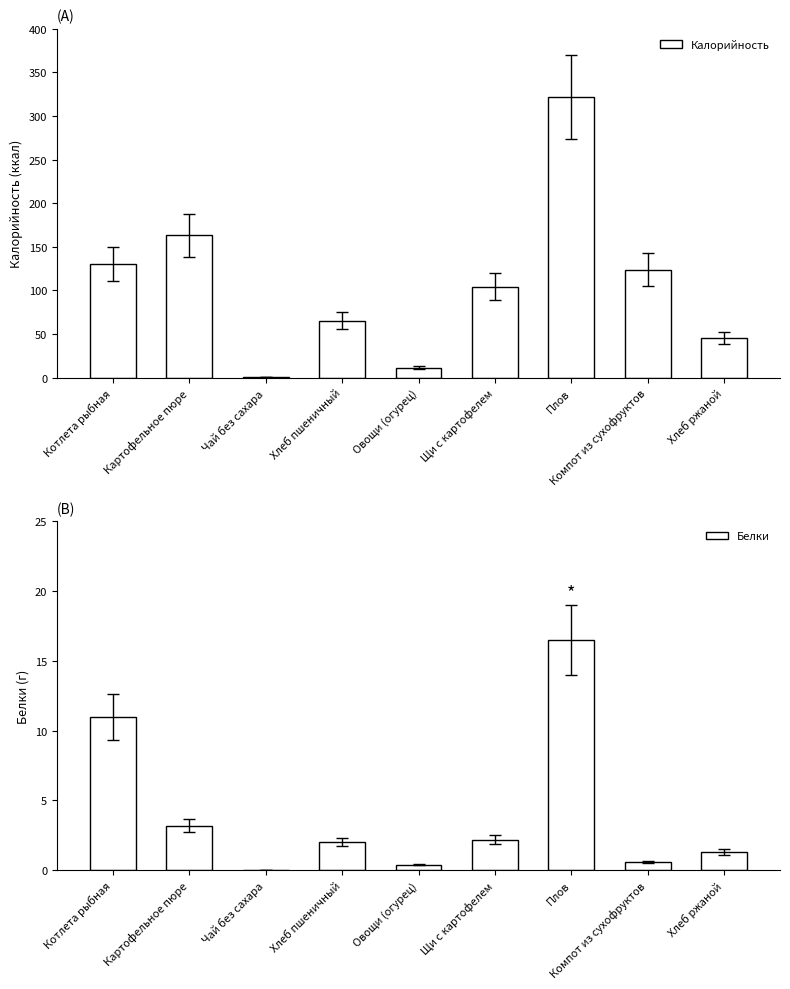

Reading left to right, list all the values displayed in this chart.

Калорийность: Котлета рыбная=130.0	Картофельное пюре=163.5	Чай без сахара=0.3	Хлеб пшеничный=65.5	Овощи (огурец)=11.6	Щи с картофелем=104.2	Плов=322.0	Компот из сухофруктов=124.0	Хлеб ржаной=46.0
Белки: Котлета рыбная=11.0	Картофельное пюре=3.2	Чай без сахара=0.0	Хлеб пшеничный=2.0	Овощи (огурец)=0.4	Щи с картофелем=2.2	Плов=16.5	Компот из сухофруктов=0.6	Хлеб ржаной=1.3